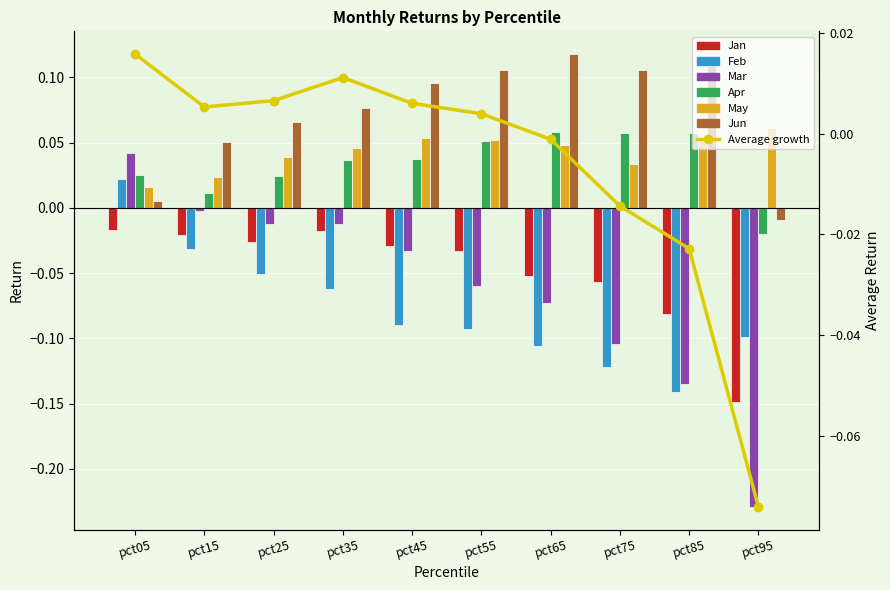

Reading right to left, extract all data points from this chart.

Jan: -0.1	-0.1	-0.1	-0.1	-0.0	-0.0	-0.0	-0.0	-0.0	-0.0
Feb: -0.1	-0.1	-0.1	-0.1	-0.1	-0.1	-0.1	-0.1	-0.0	0.0
Mar: -0.2	-0.1	-0.1	-0.1	-0.1	-0.0	-0.0	-0.0	-0.0	0.0
Apr: -0.0	0.1	0.1	0.1	0.1	0.0	0.0	0.0	0.0	0.0
May: 0.1	0.1	0.0	0.0	0.1	0.1	0.0	0.0	0.0	0.0
Jun: -0.0	0.1	0.1	0.1	0.1	0.1	0.1	0.1	0.1	0.0